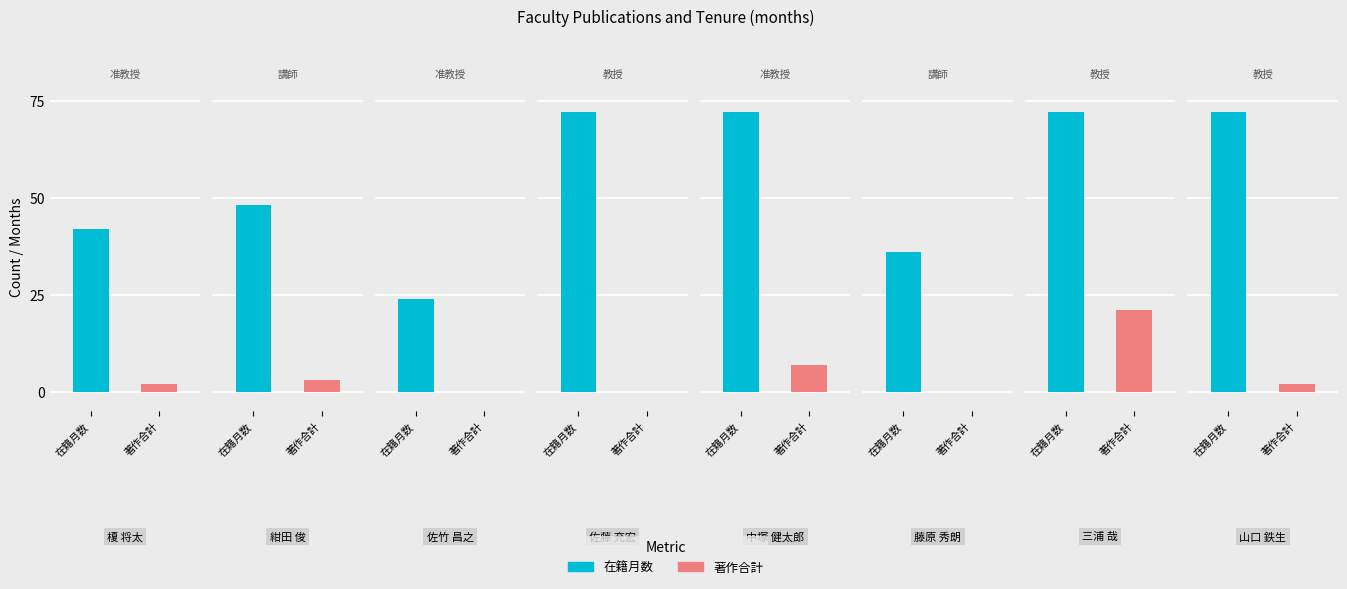

What is the value of the 在籍月数 bar at the 1st from the left?

42